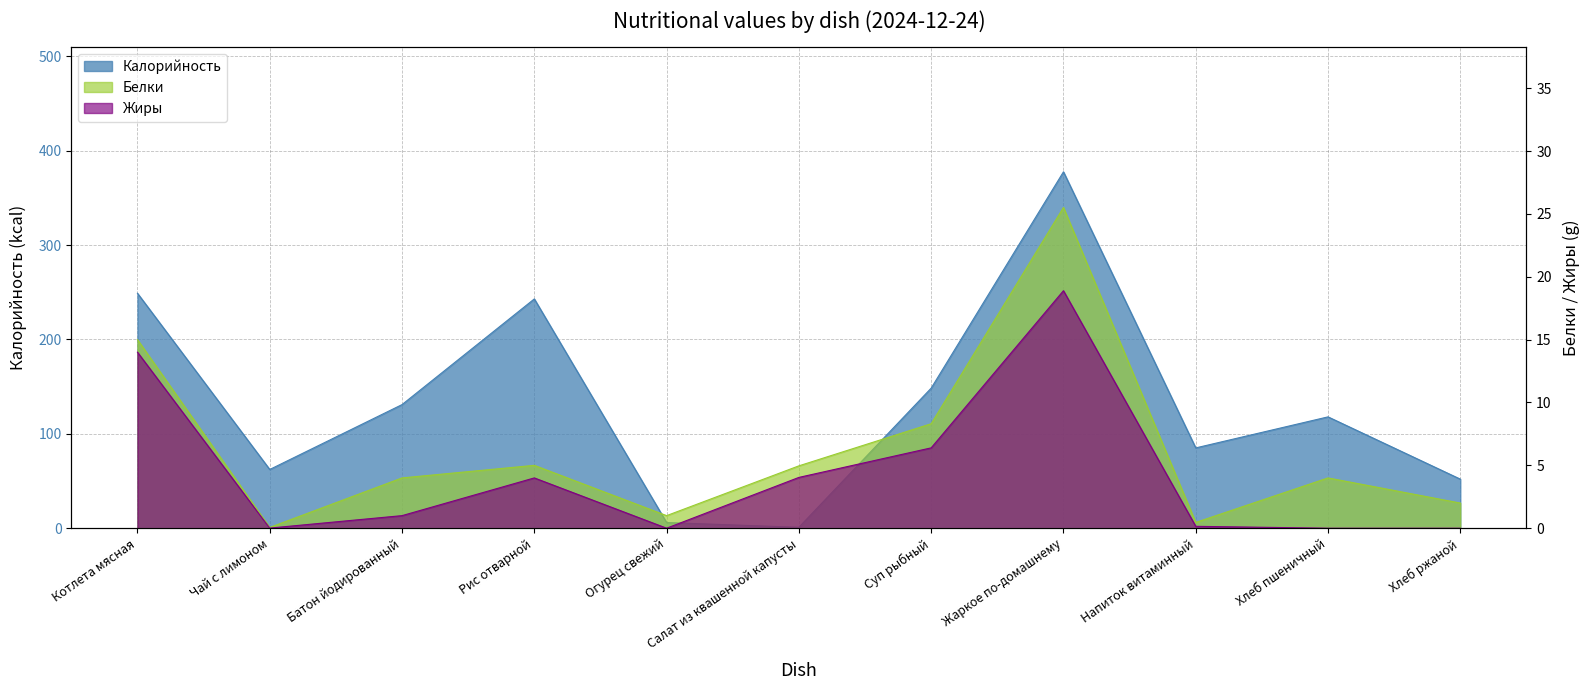

Rank the series by their maximum value, from highest to lowest.

Калорийность, Белки, Жиры